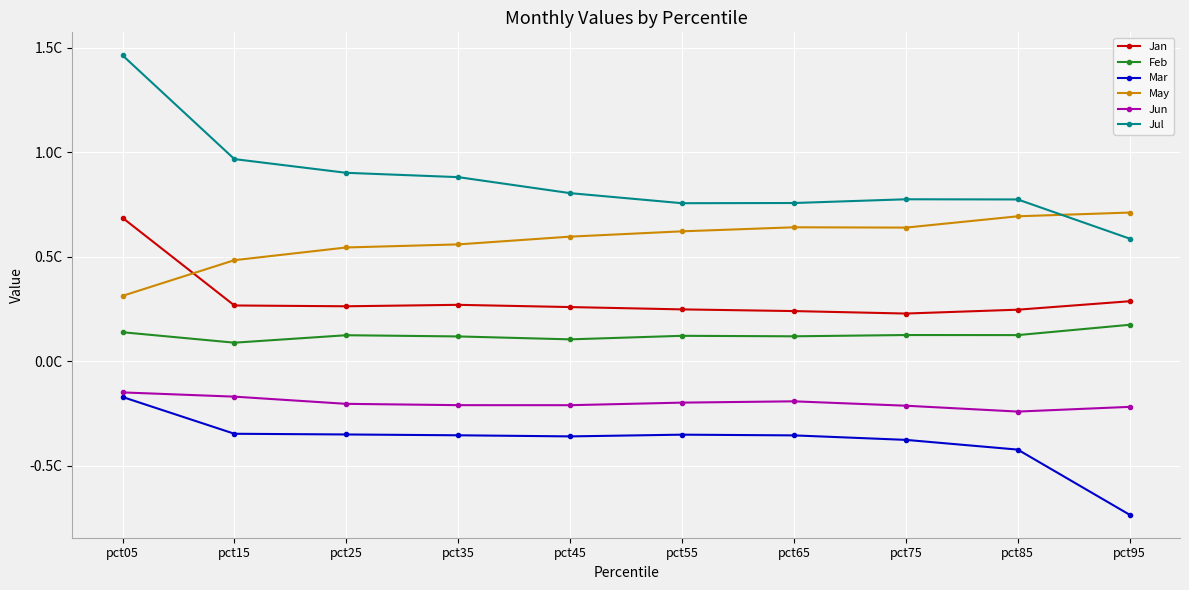

Which series changed the most between pct25 and pct45?

Jul